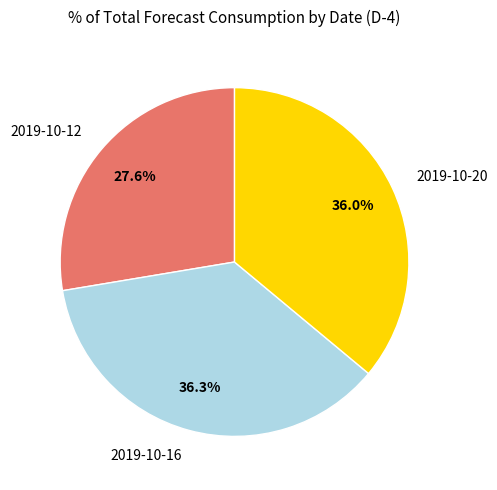

What percentage is NOT represented by 2019-10-16?

63.7%